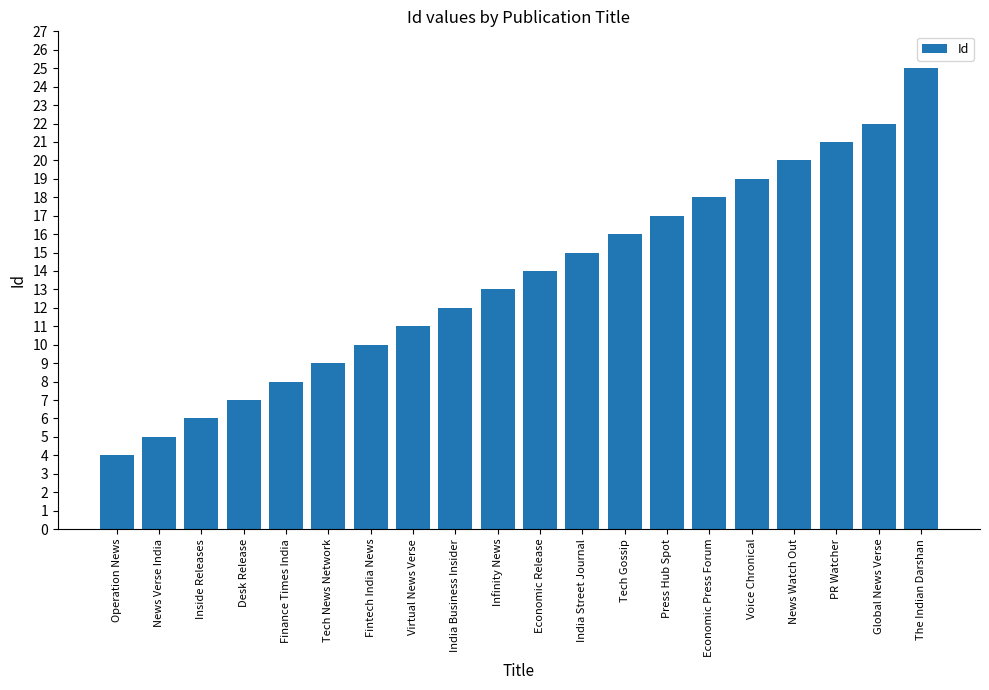

What is the approximate value at Inside Releases?

6